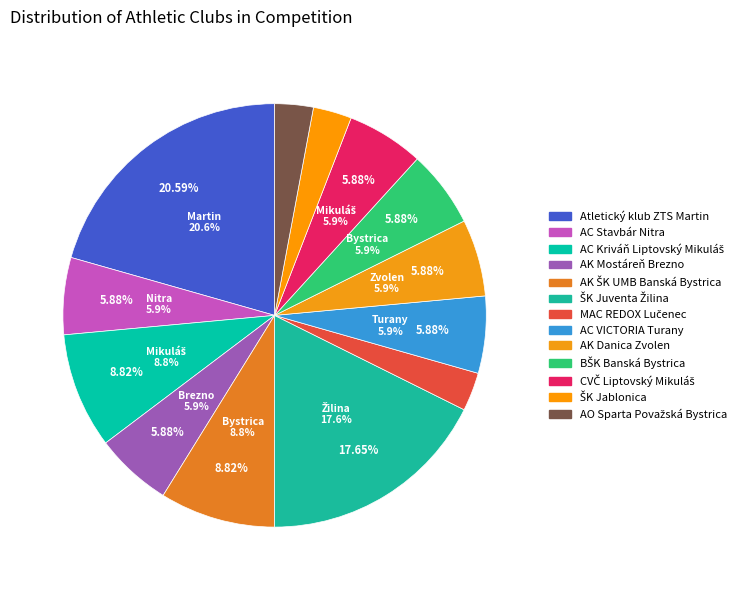

How many segments does this pie chart have?

13